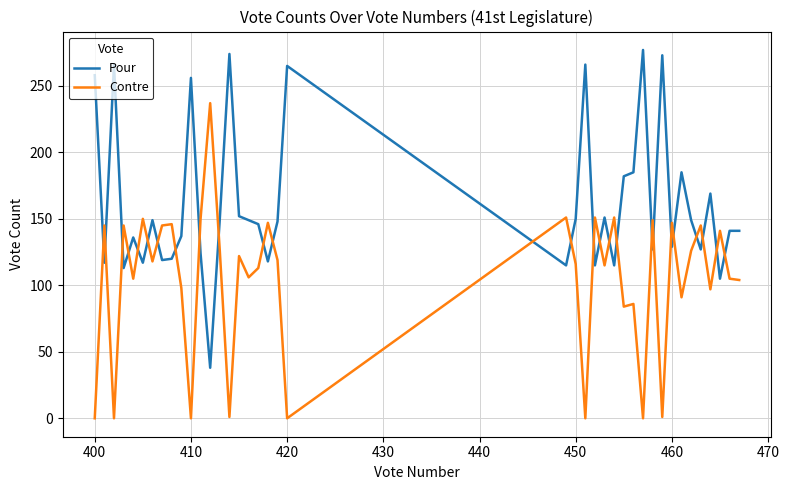

Rank the series by their maximum value, from highest to lowest.

Pour, Contre